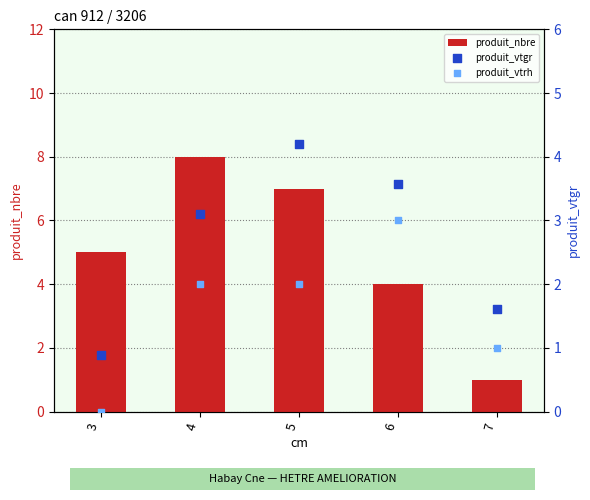

Which series reaches the maximum Y coordinate?

produit_nbre